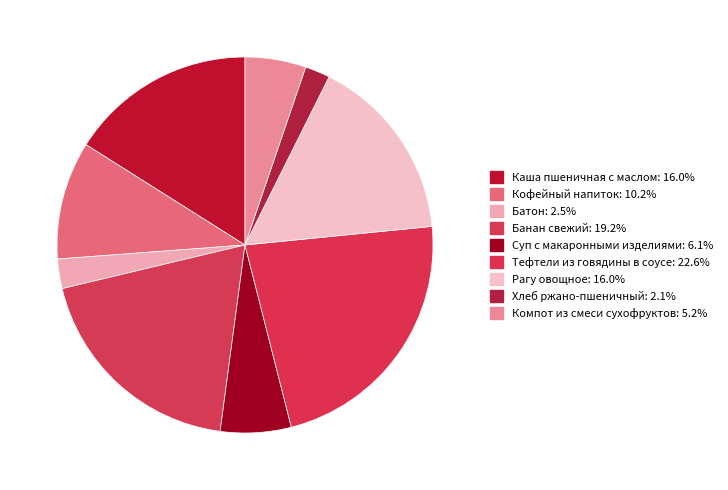

Which has a higher value, Кофейный напиток or Хлеб ржано-пшеничный?

Кофейный напиток